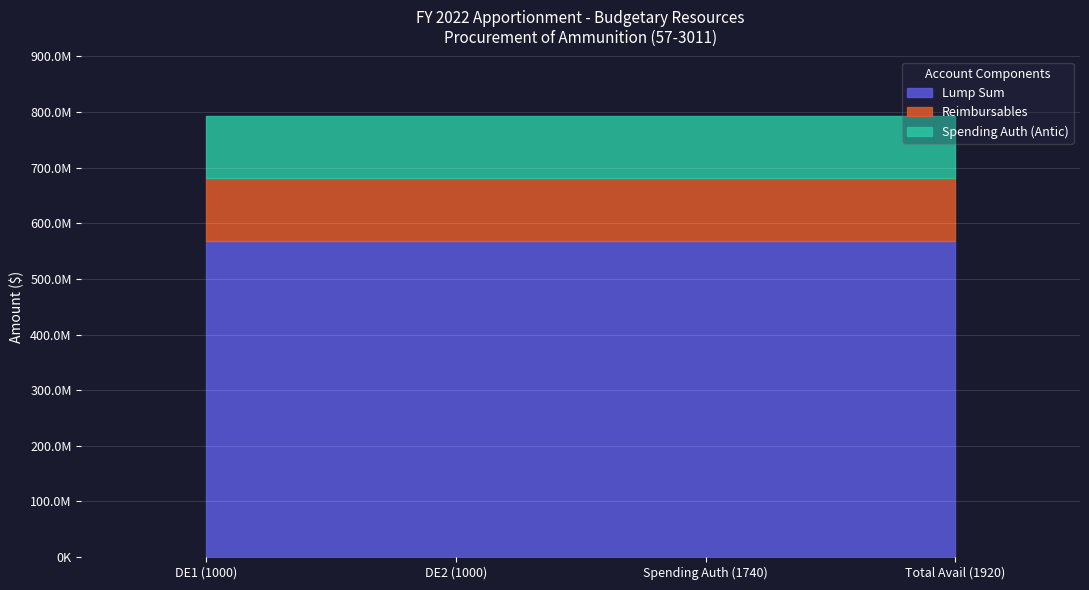

True or false: Reimbursables and Lump Sum intersect in this chart.

False